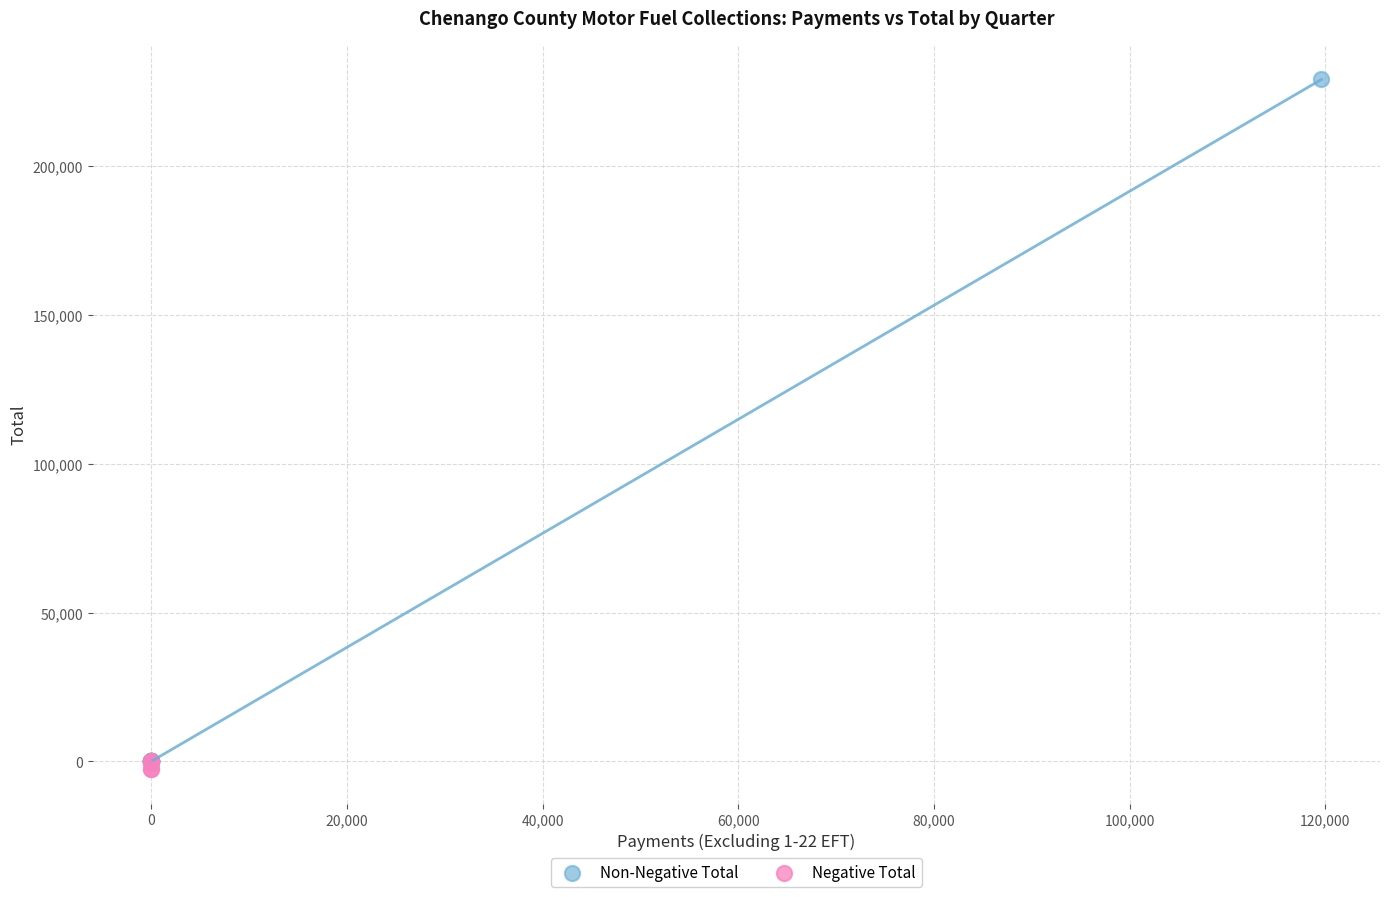

Which series has the largest Y range (max minus min)?

Non-Negative Total